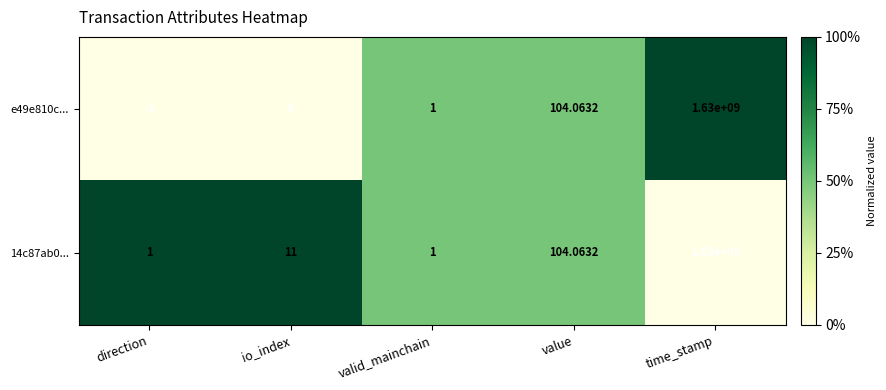

What is the greatest value displayed?

1630000000.0